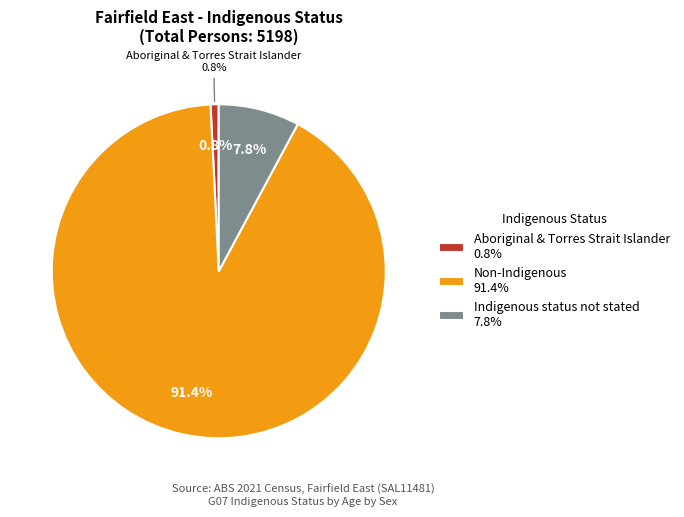

Does Non-Indigenous account for over 50% of the chart?

Yes